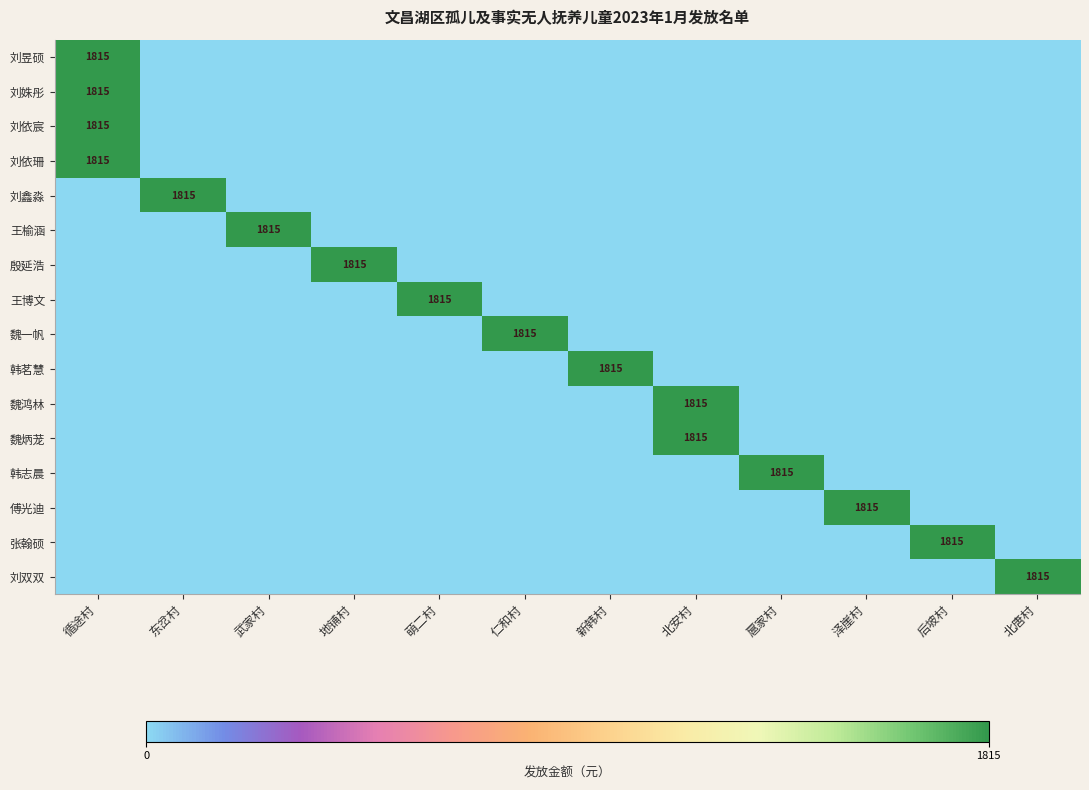

How many series are shown in this chart?

16